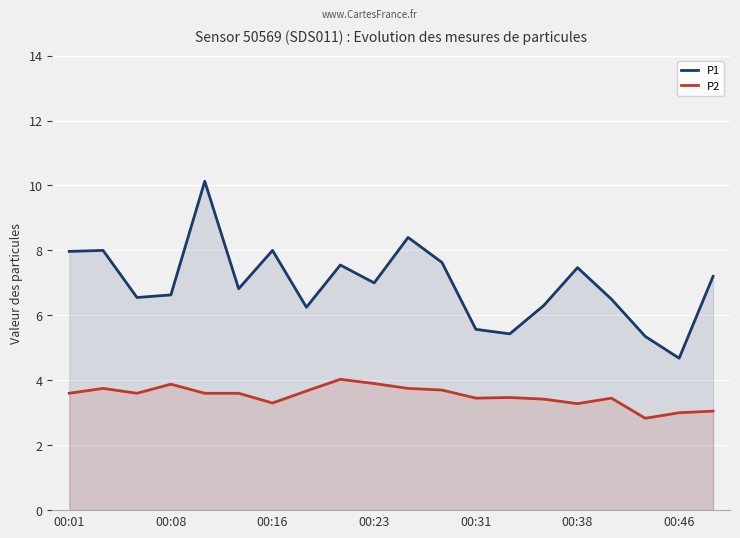

Reading right to left, what are all the values shown in this chart?

P1: 7.2	4.7	5.3	6.5	7.5	6.3	5.4	5.6	7.6	8.4	7.0	7.5	6.2	8.0	6.8	10.1	6.6	6.5	8.0	8.0
P2: 3.0	3.0	2.8	3.5	3.3	3.4	3.5	3.5	3.7	3.8	3.9	4.0	3.7	3.3	3.6	3.6	3.9	3.6	3.8	3.6